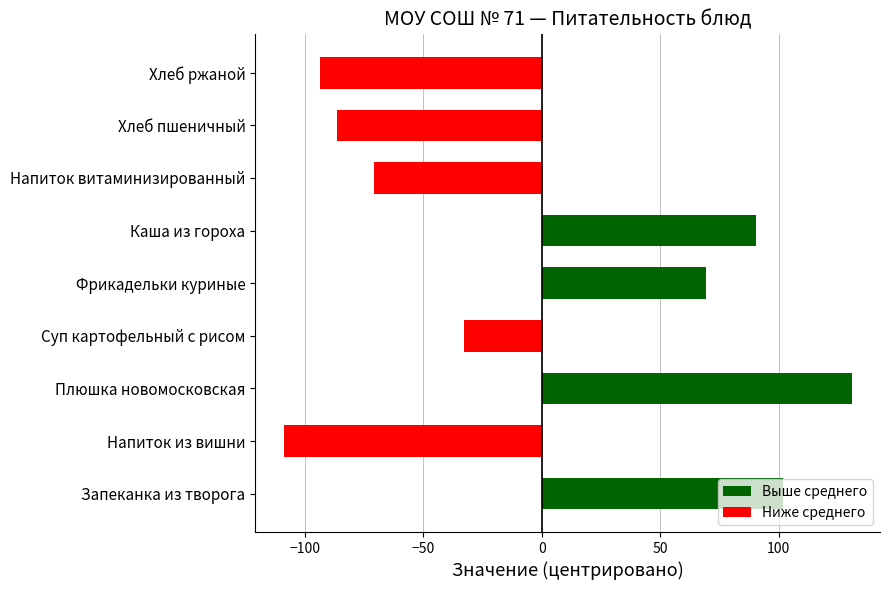

How many values exceed -32?

4